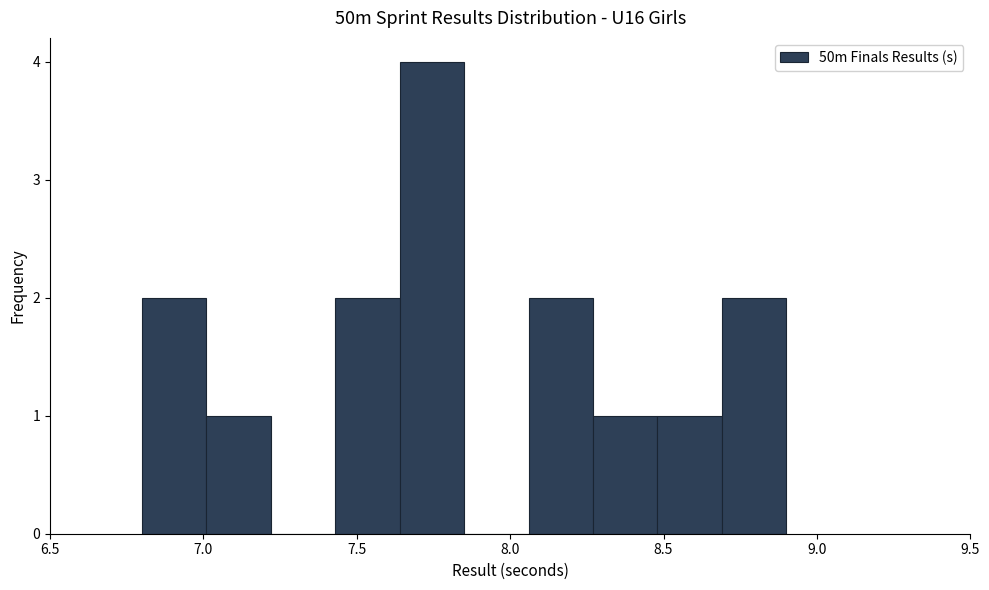

What is the height of the bar covering 6.80 to 7.01 on the x-axis? Neither the bar edges nor the heights are printed on the chart, so give them approximately, as read against the axes.

2